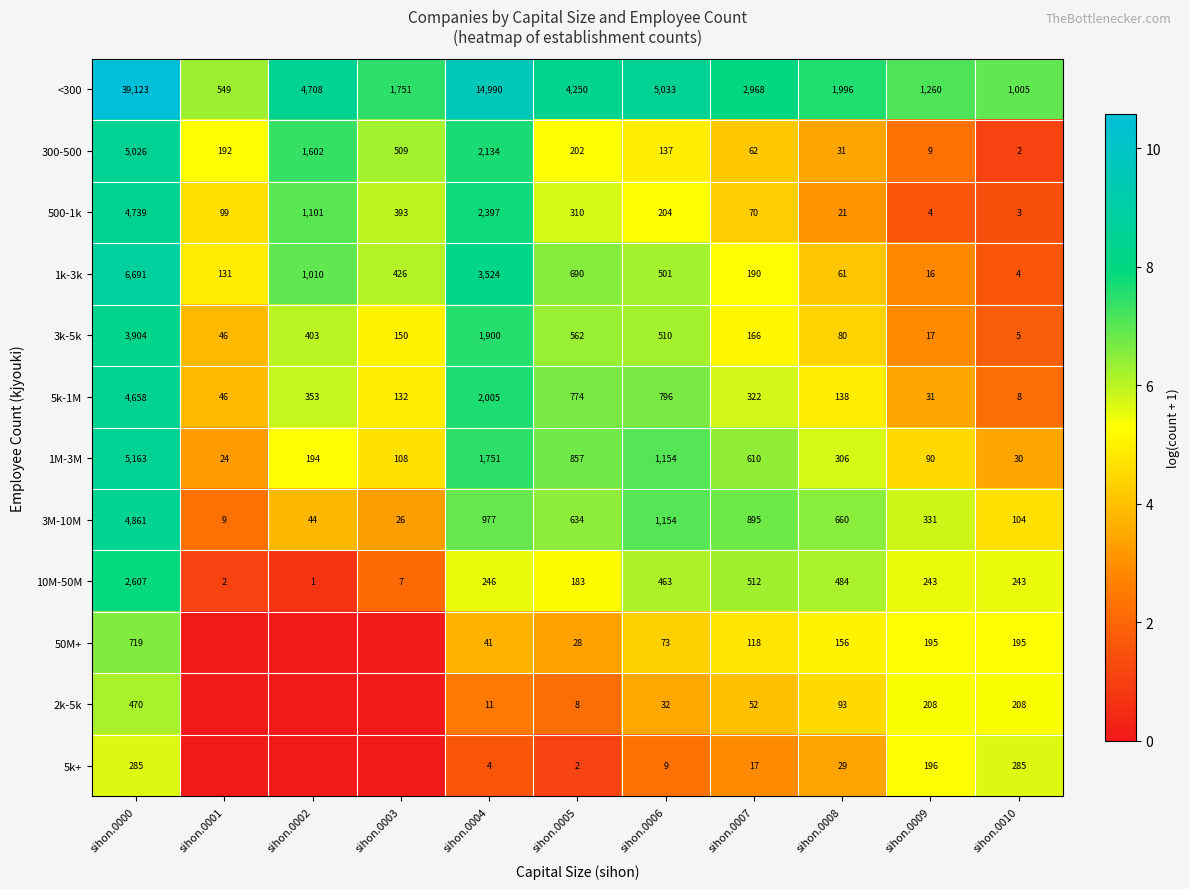

What is the minimum value for <300?

549